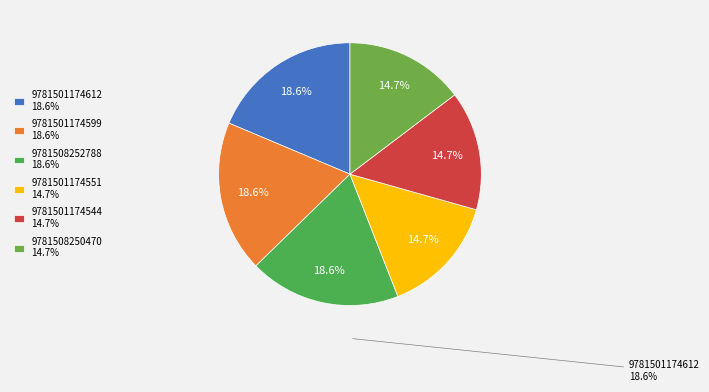

How many slices are in this pie chart?

6